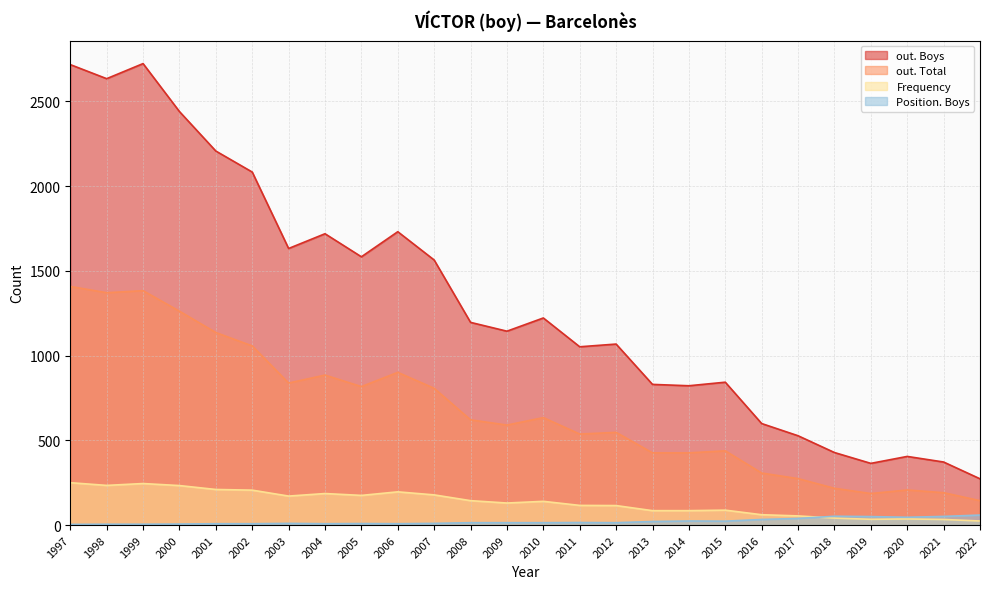

Rank the categories by Position. Boys value from lowest to highest.

1997, 1998, 1999, 2000, 2001, 2002, 2004, 2006, 2005, 2003, 2007, 2008, 2009, 2010, 2012, 2011, 2013, 2015, 2014, 2016, 2017, 2020, 2019, 2021, 2018, 2022